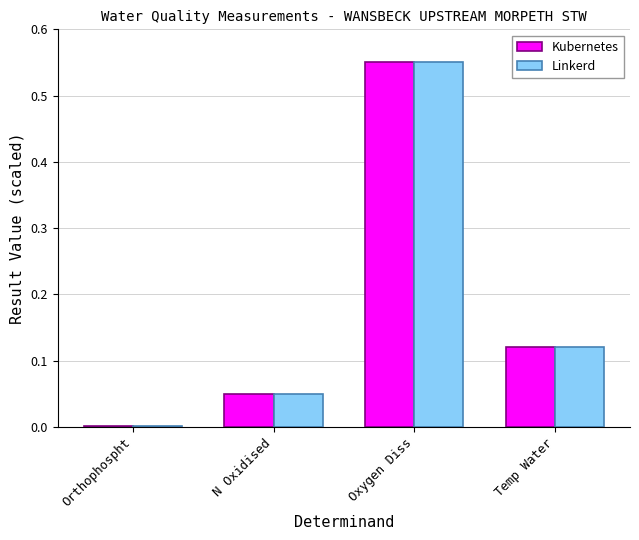

Which label corresponds to the largest value in the chart?

Oxygen Diss